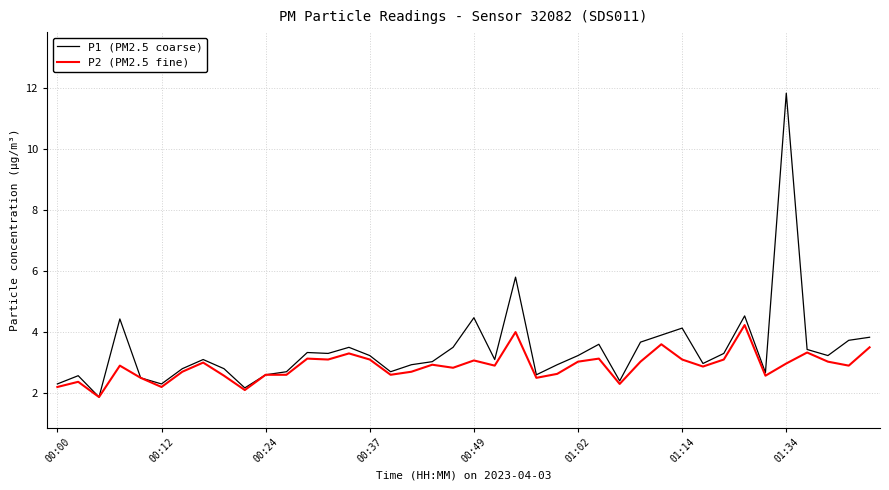

Which series has the largest total across all categories?

P1 (PM2.5 coarse)